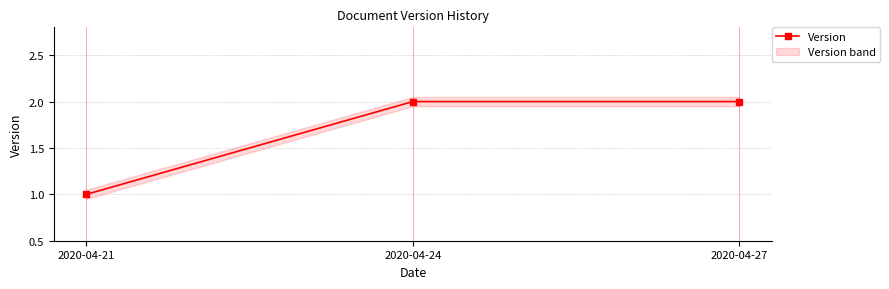

Which has a higher value, 2020-04-21 or 2020-04-27?

2020-04-27